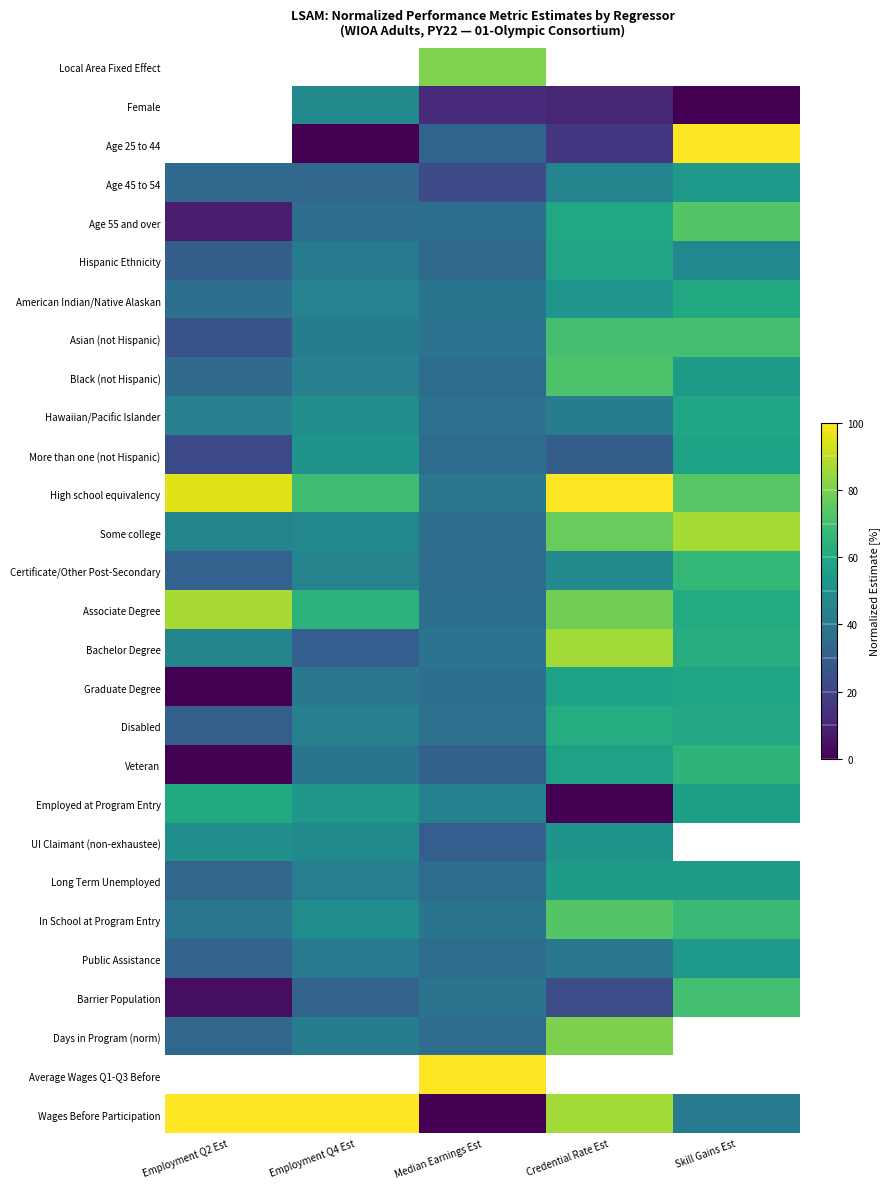

Which has a higher value, Median Earnings Est or Skill Gains Est?

Skill Gains Est